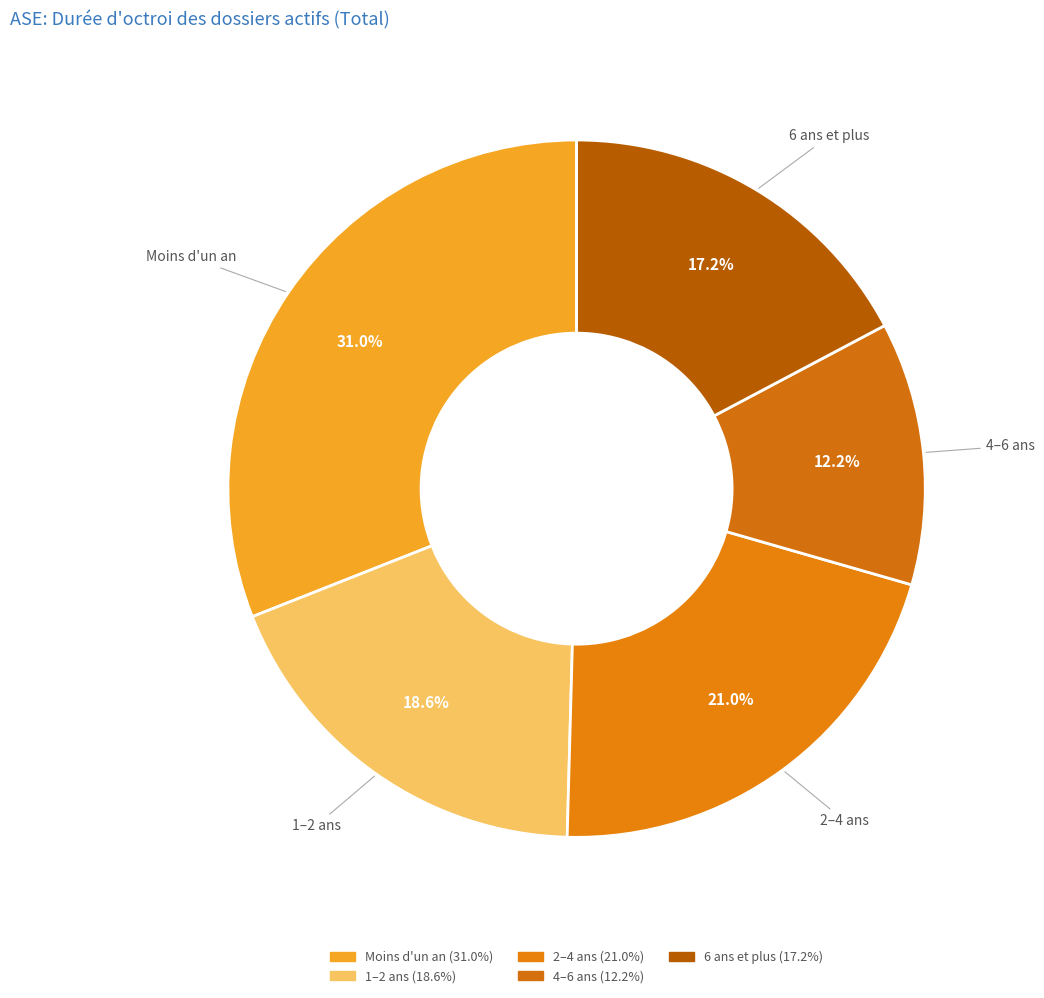

The Moins d'un an slice represents 44% of the pie. True or false?

False